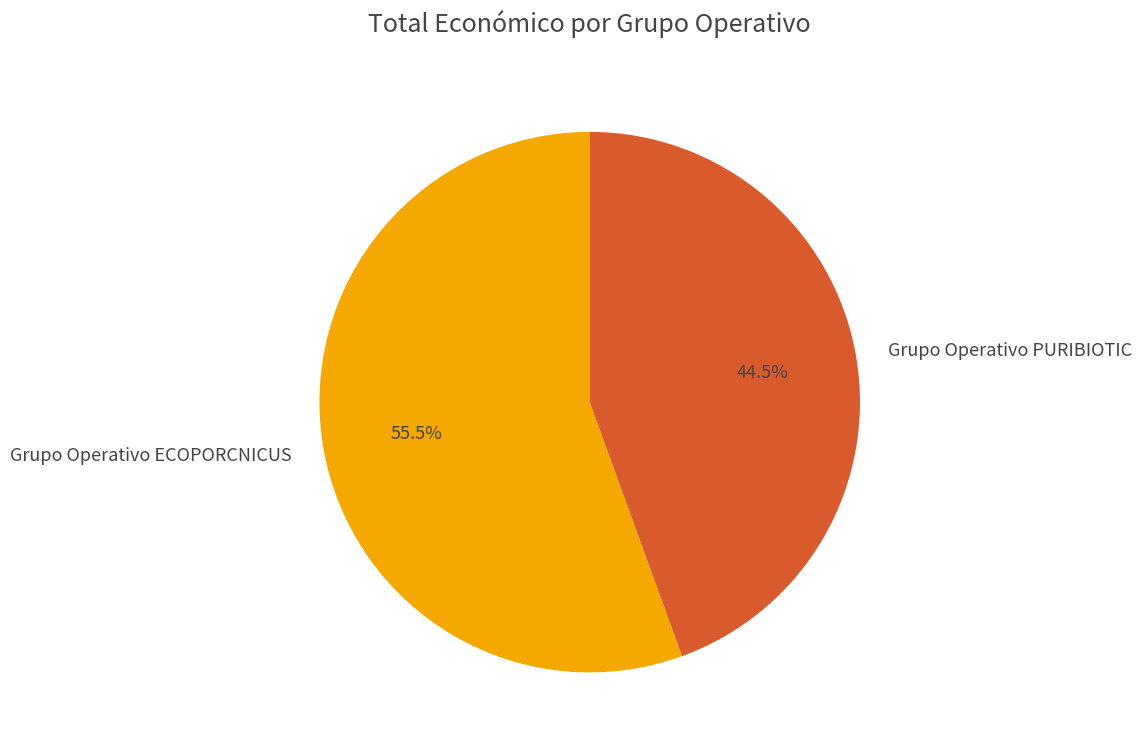

Combined, what portion of the pie is Grupo Operativo PURIBIOTIC and Grupo Operativo ECOPORCNICUS?

100.0%